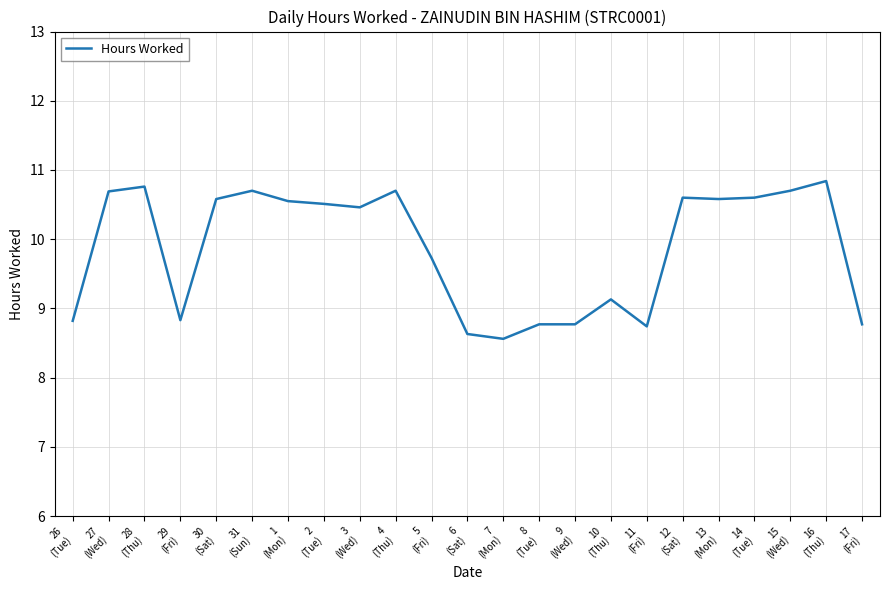

What is the smallest value displayed?

8.6